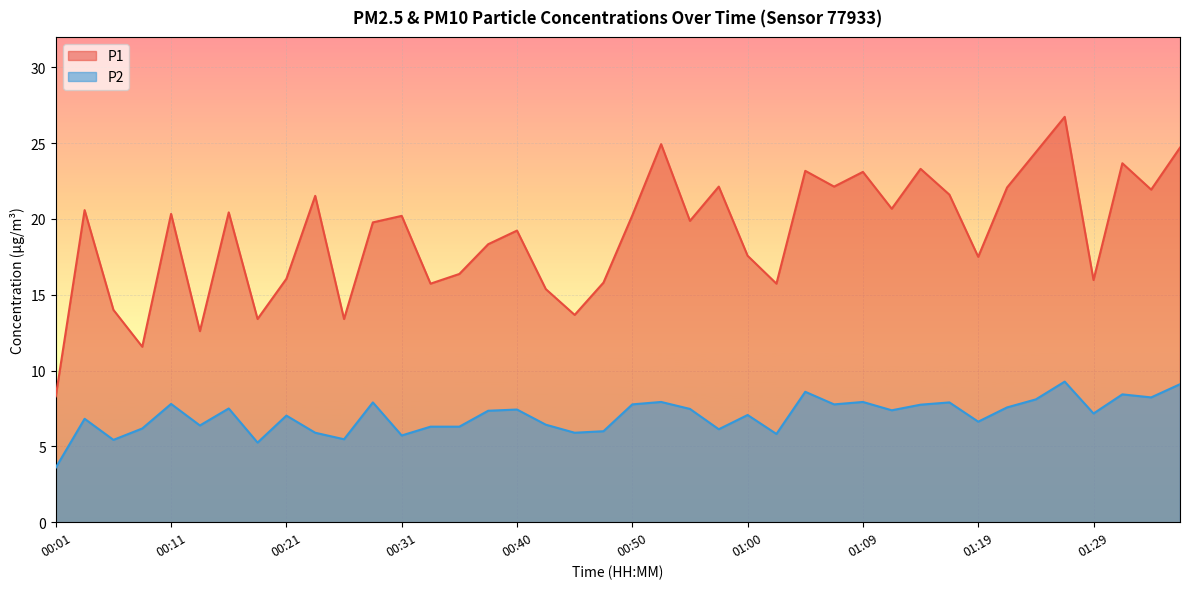

True or false: P2 has a value of 3.6 at 01:34.

False